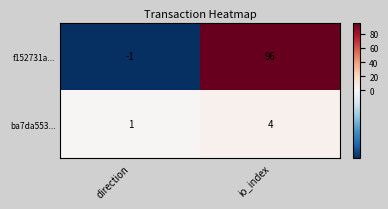

Rank the categories by f152731a... value from highest to lowest.

io_index, direction